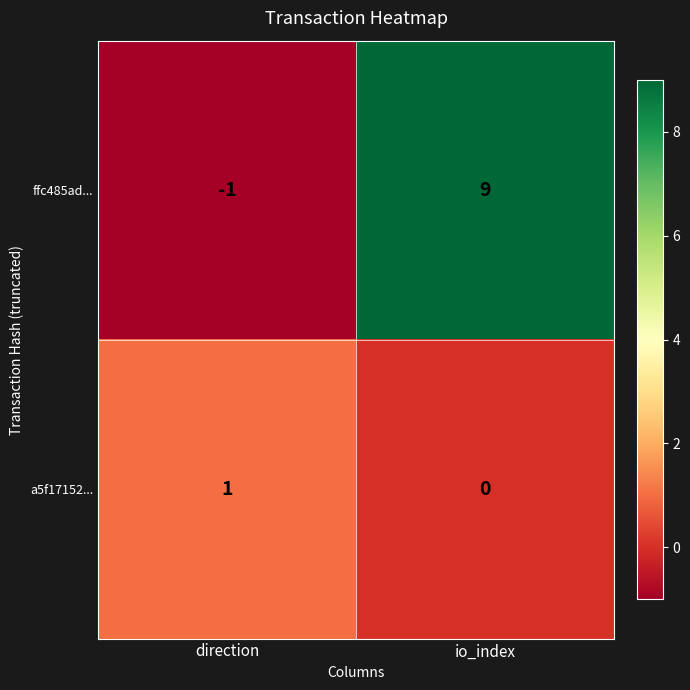

Rank the series by their maximum value, from highest to lowest.

ffc485ad..., a5f17152...